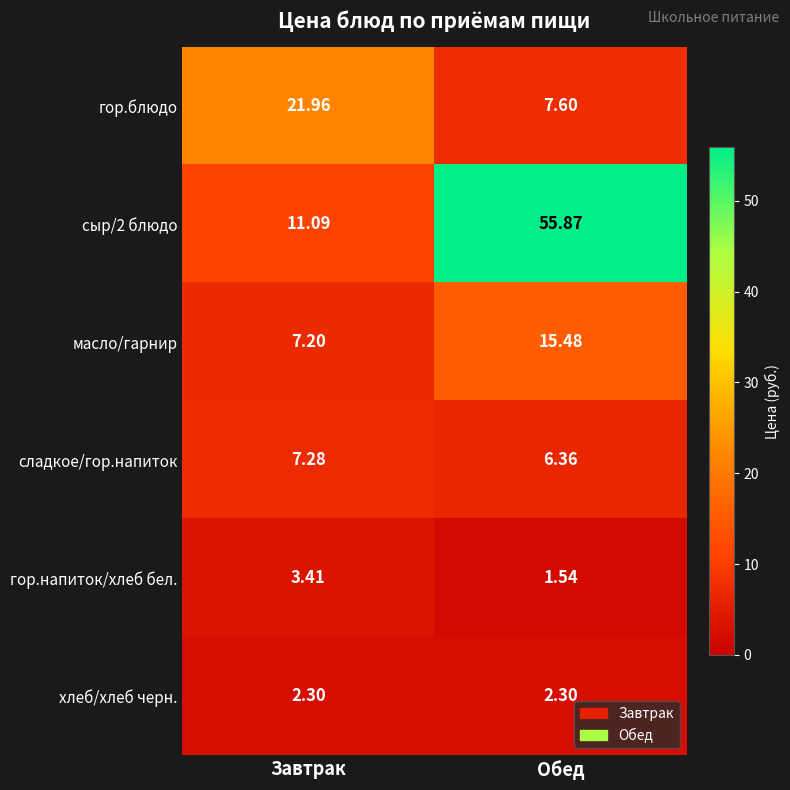

Where does the гор.напиток/хлеб бел. series first go above 3?

Завтрак